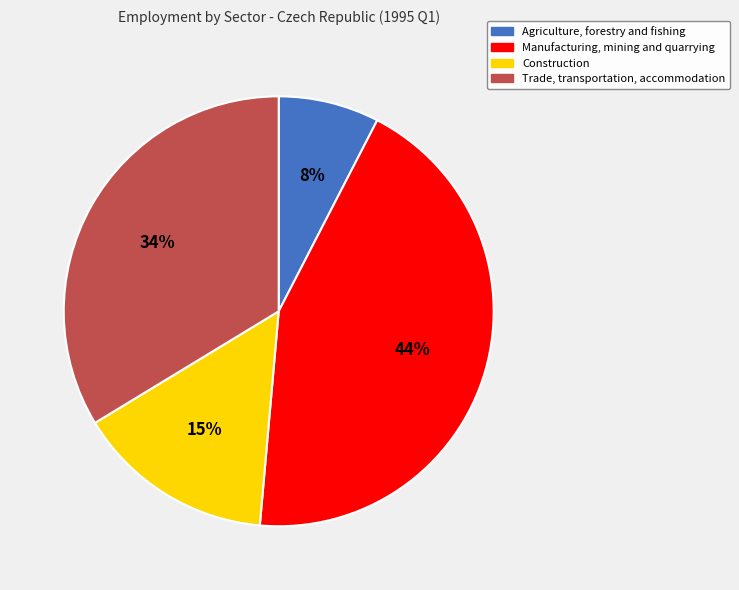

Which slice is the smallest?

Agriculture, forestry and fishing